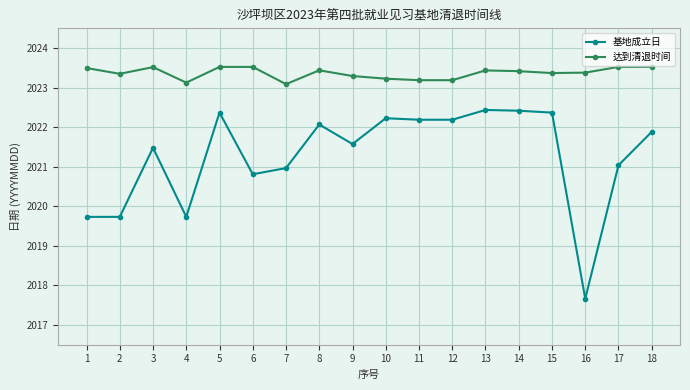

How many data points does each series have?

18